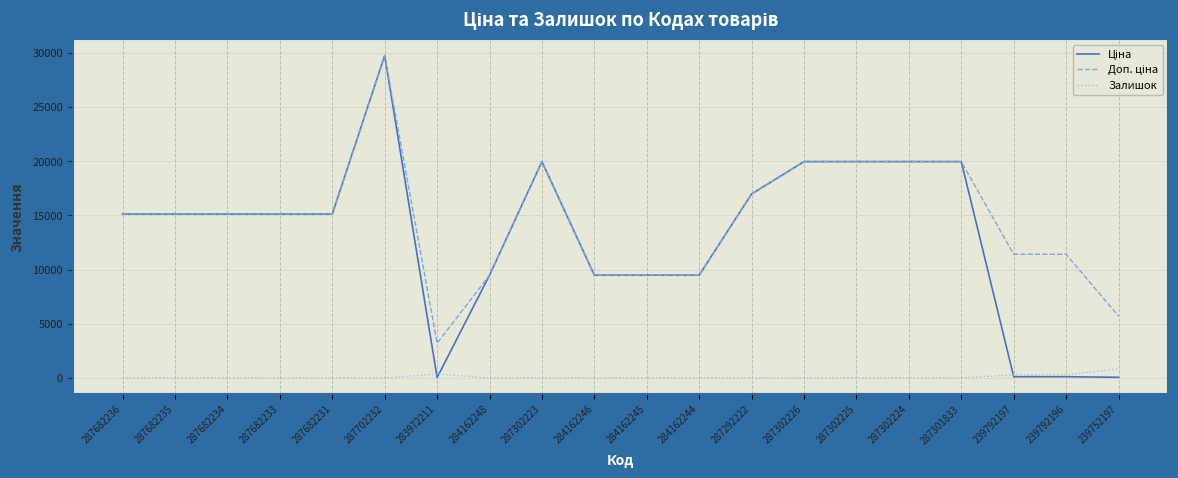

At which category is the sum across all series the highest?

287702232